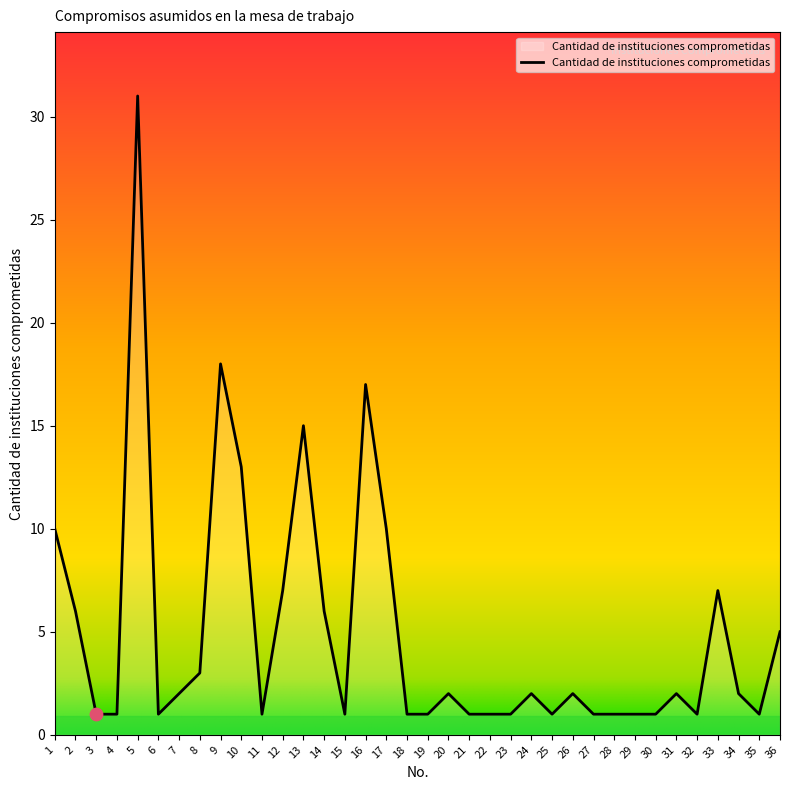

Approximately how many times larger is the value at 33 compared to 35?

7.0